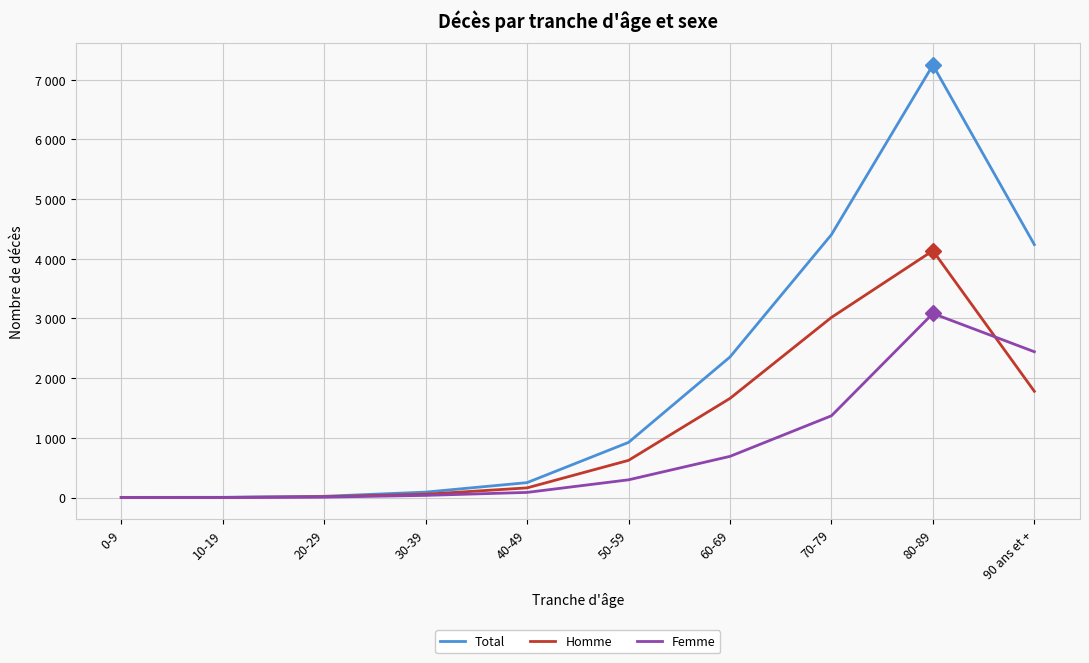

The Total series shows 384 at 50-59. True or false?

False